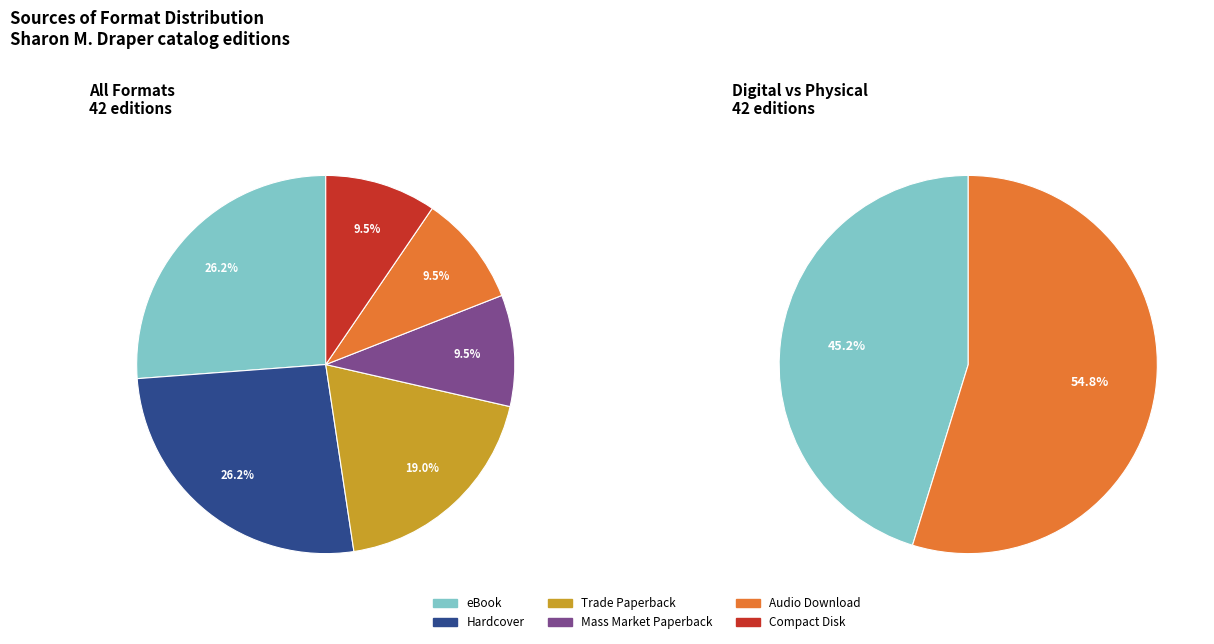

What is the total percentage of Audio Download and Hardcover?

35.7%